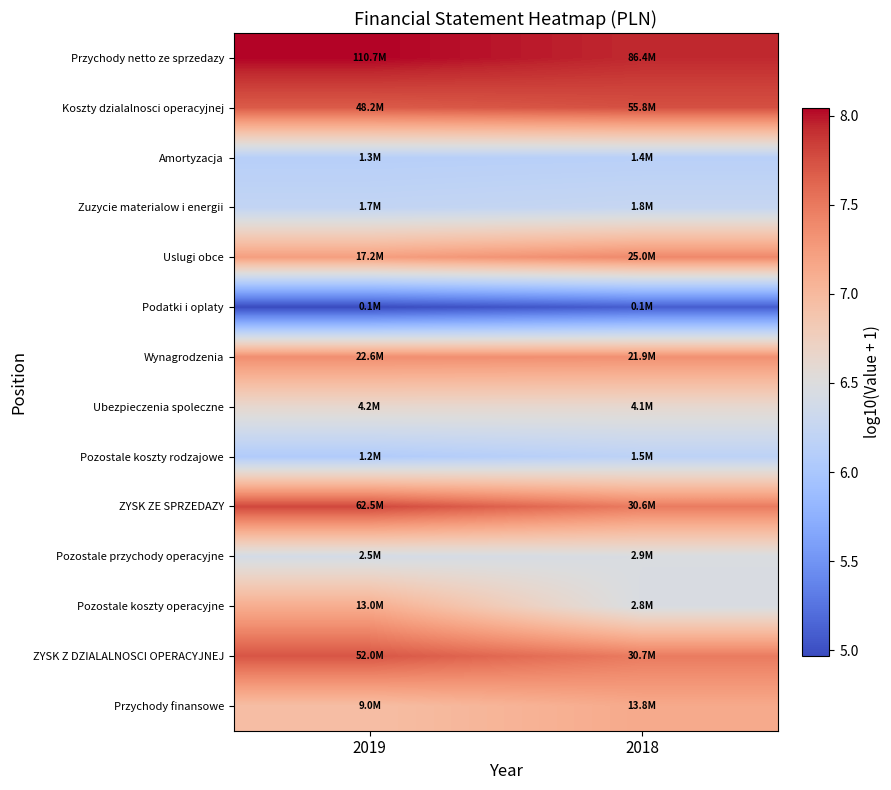

Rank the series by their maximum value, from highest to lowest.

Przychody netto ze sprzedazy, ZYSK ZE SPRZEDAZY, Koszty dzialalnosci operacyjnej, ZYSK Z DZIALALNOSCI OPERACYJNEJ, Uslugi obce, Wynagrodzenia, Przychody finansowe, Pozostale koszty operacyjne, Ubezpieczenia spoleczne, Pozostale przychody operacyjne, Zuzycie materialow i energii, Pozostale koszty rodzajowe, Amortyzacja, Podatki i oplaty